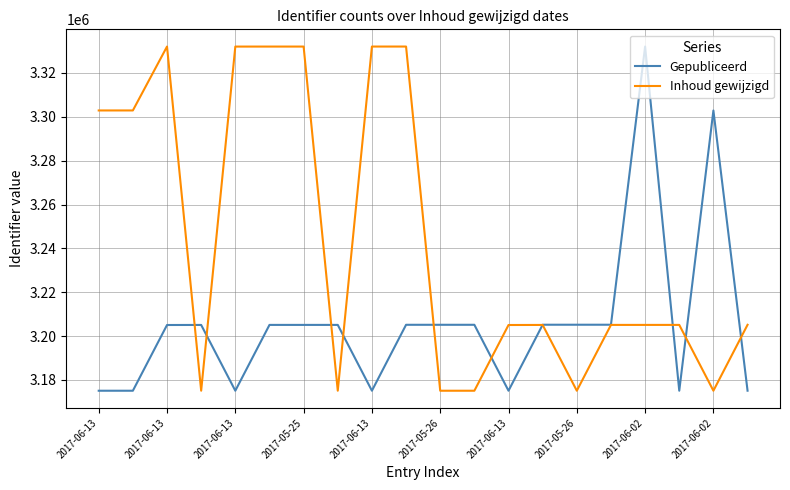

List the series in order of their overall mean, lowest first.

Gepubliceerd, Inhoud gewijzigd